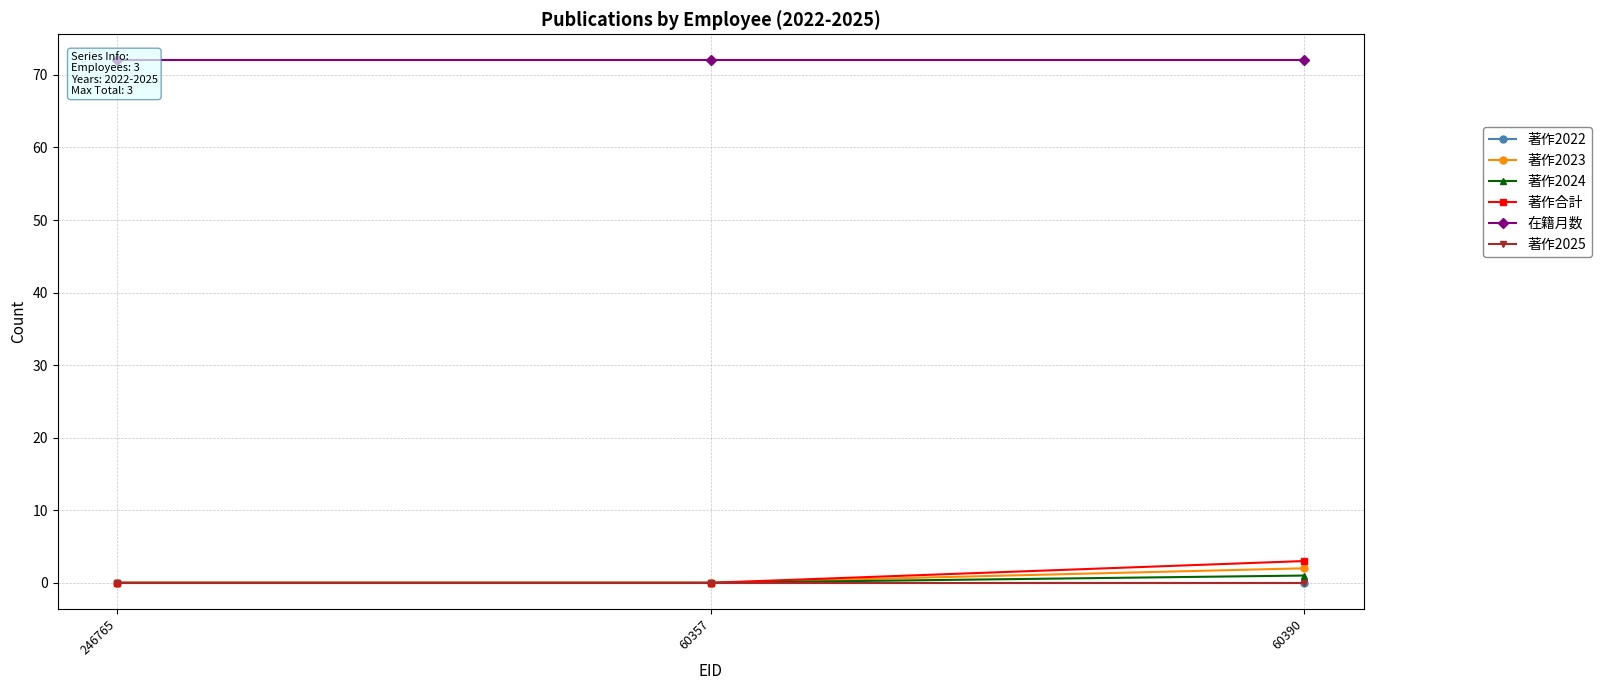

Reading left to right, transcribe all the data shown in this chart.

著作2022: 0	0	0
著作2023: 0	0	2
著作2024: 0	0	1
著作合計: 0	0	3
在籍月数: 72	72	72
著作2025: 0	0	0